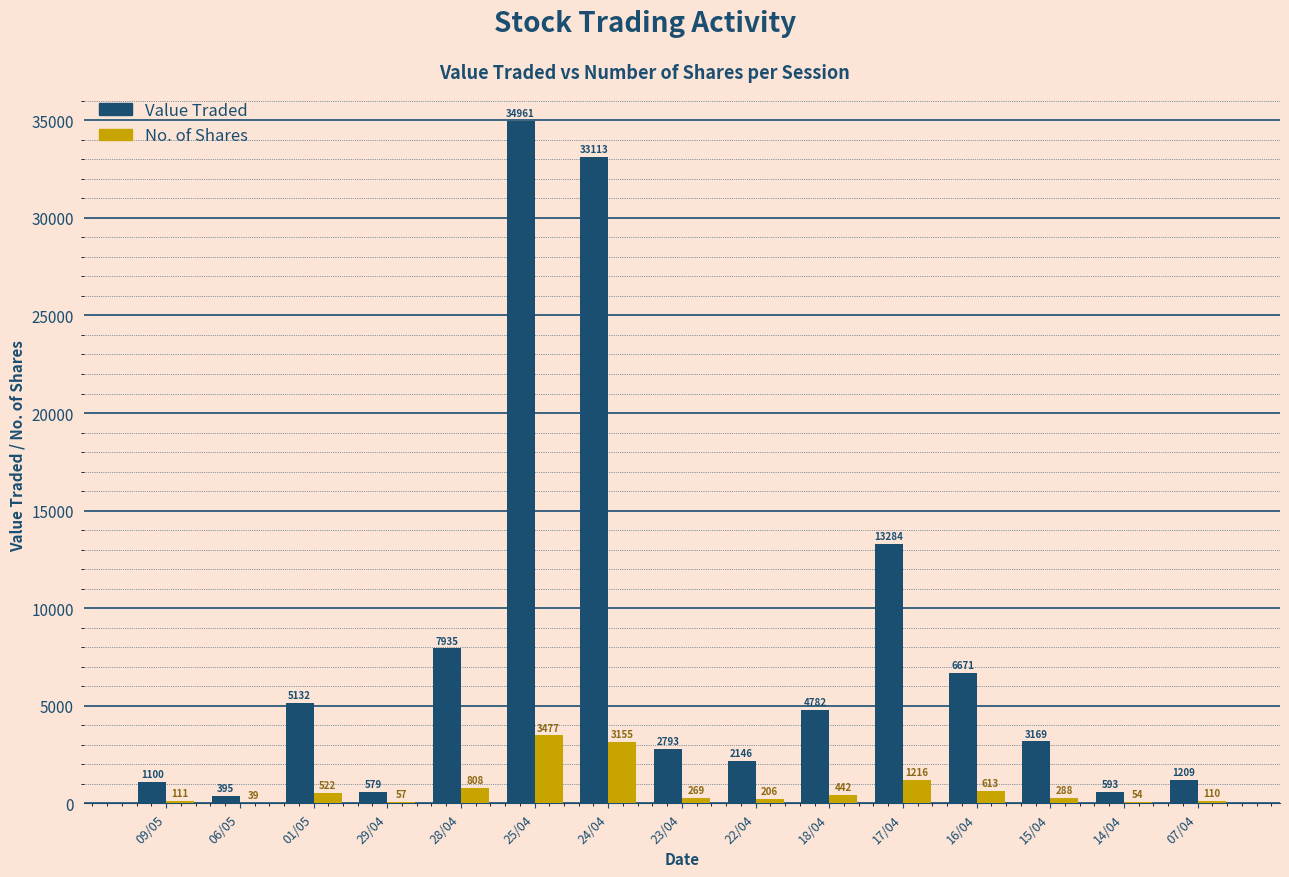

What is the approximate value of Value Traded at 24/04?

33113